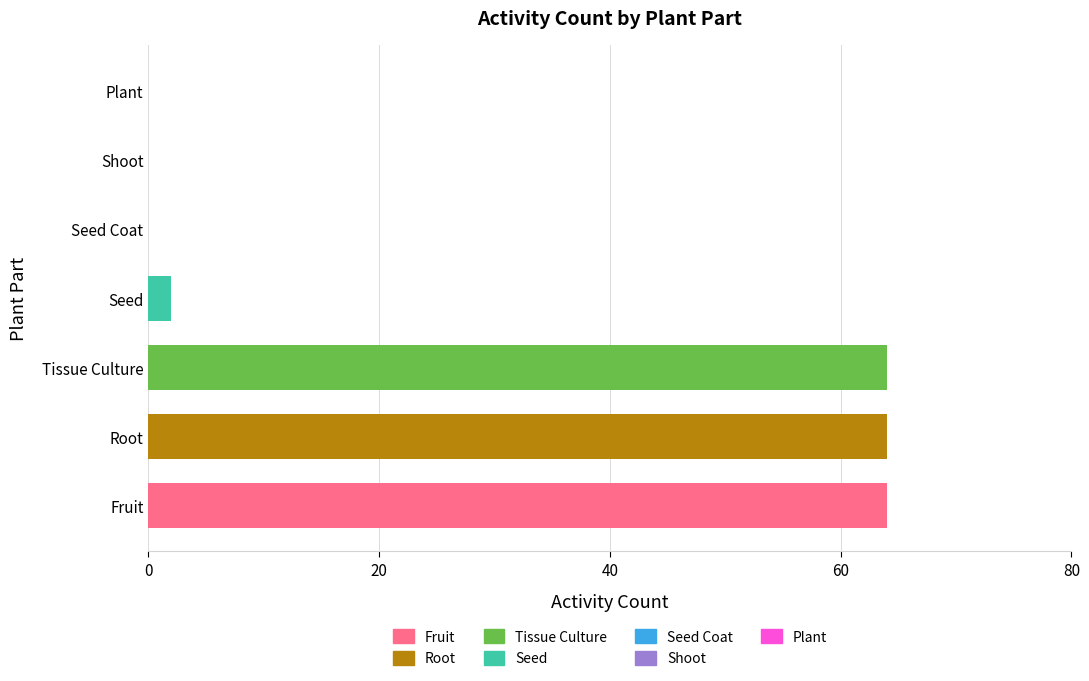

The chart shows a value of 0 at Seed Coat. True or false?

True